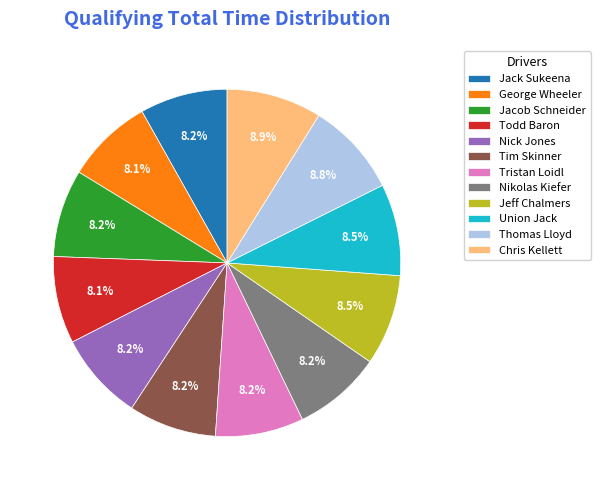

To the nearest percent, what percentage of the pie is Tristan Loidl?

8%